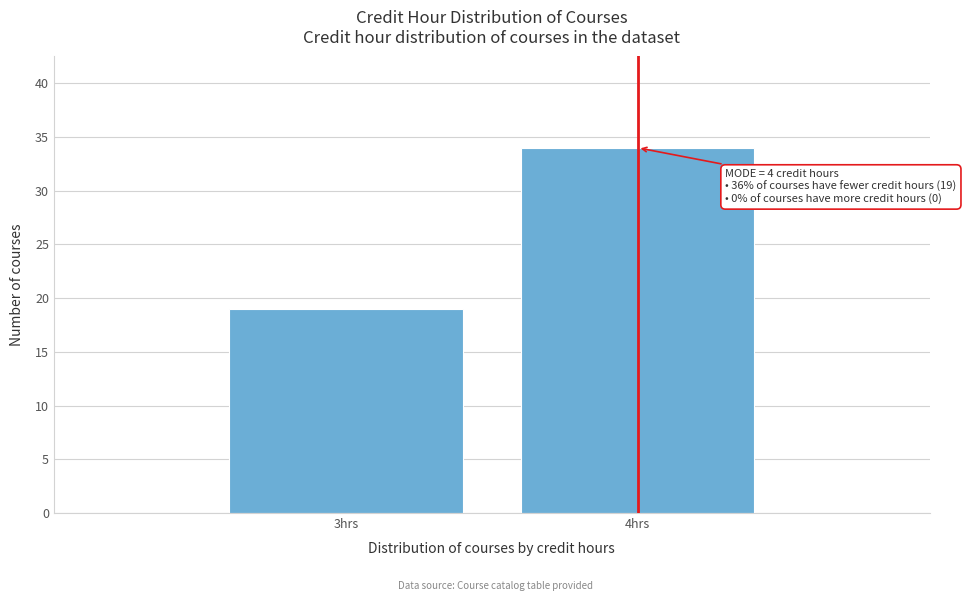

Reading left to right, what are all the values shown in this chart?

19	34